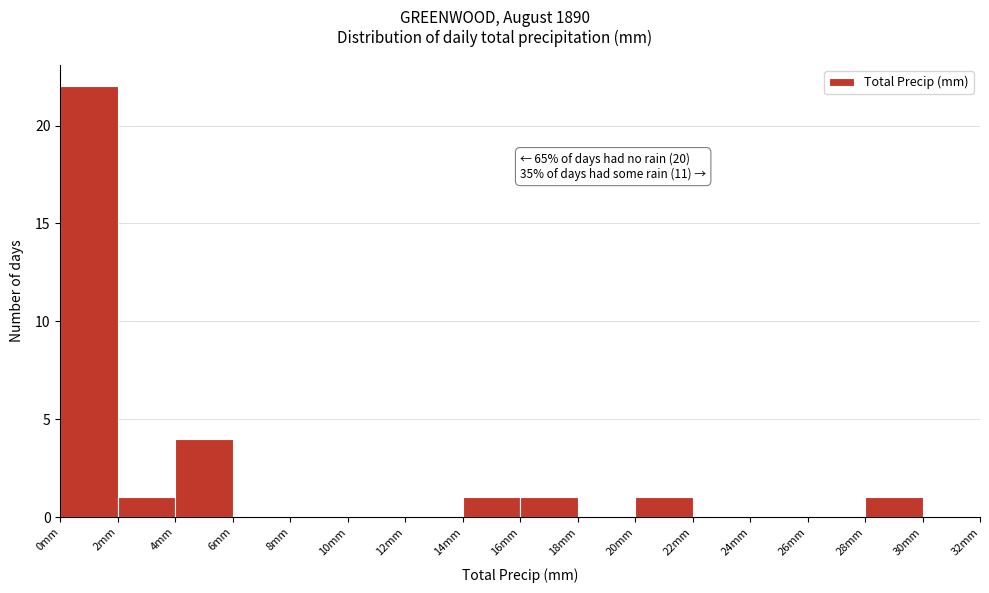

Which range on the x-axis has the tallest bar?

0 to 2